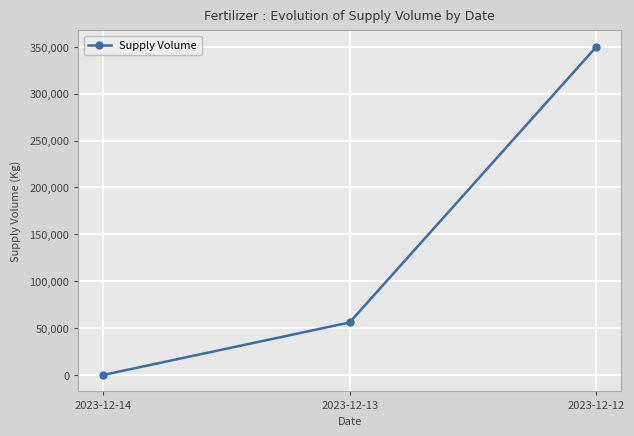

Does the chart display data point markers on the line(s)?

Yes